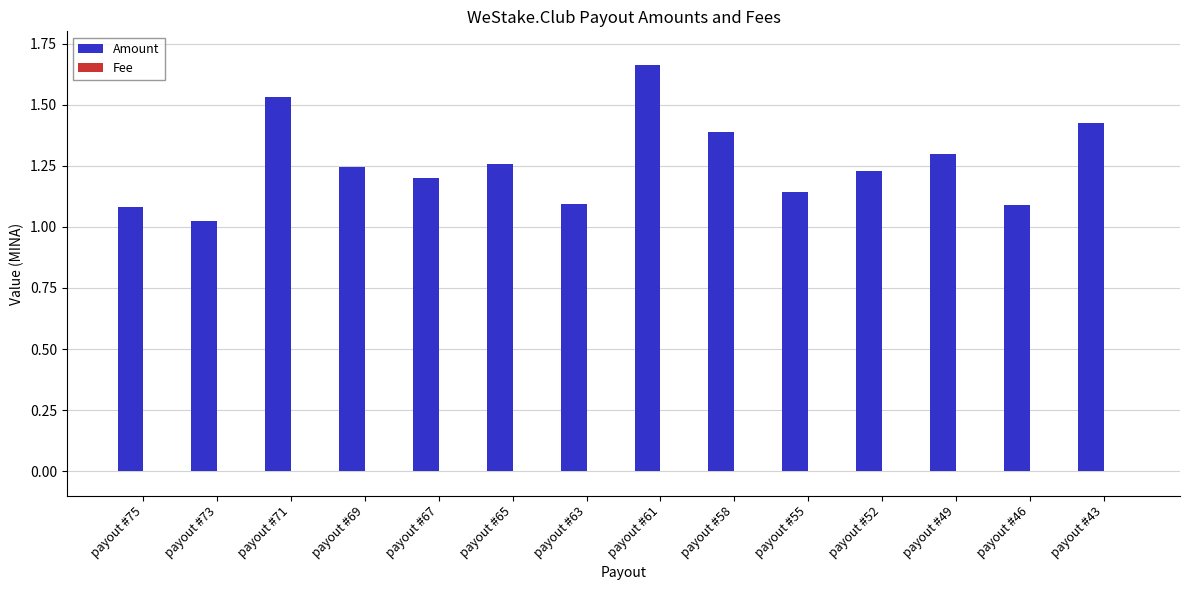

How many groups of bars are there?

14